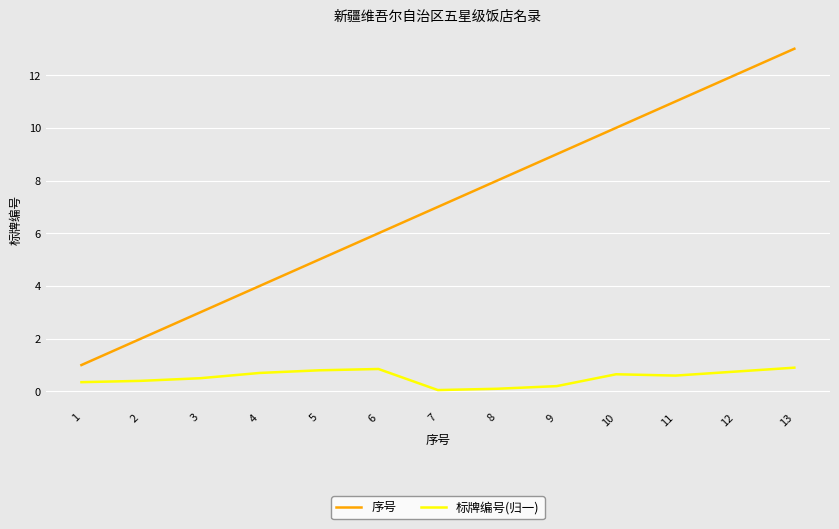

True or false: 标牌编号(归一) and 序号 intersect in this chart.

False